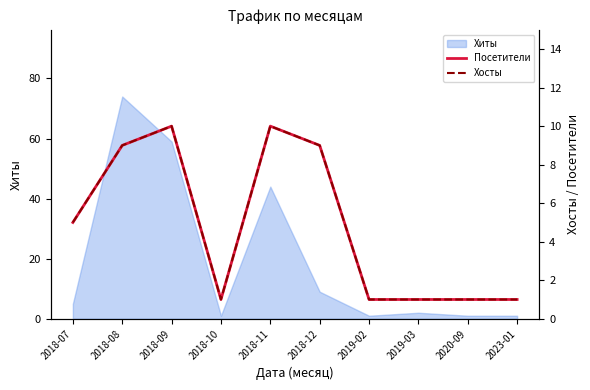

Which category has the lowest value in the Посетители series?

2018-10